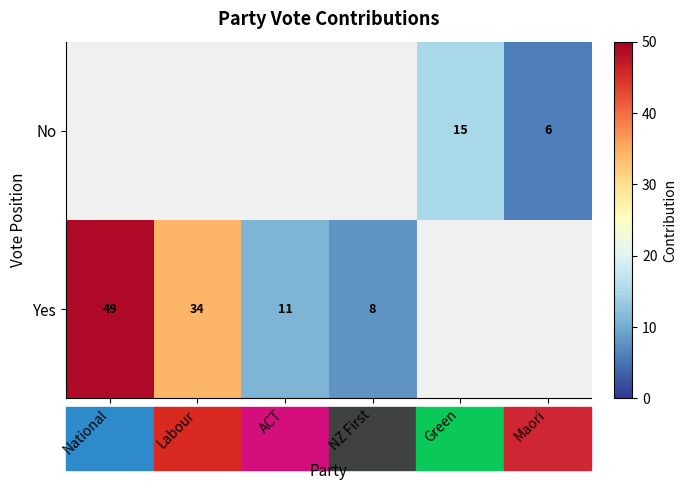

The Yes series shows 2.8 at NZ First. True or false?

False